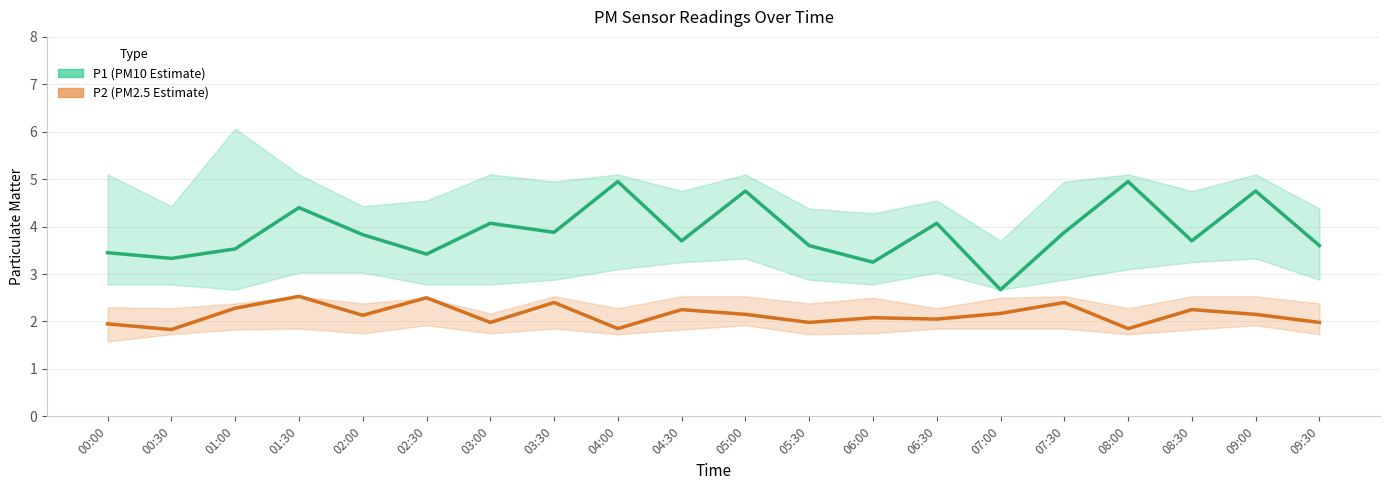

What is the maximum value shown in the chart?

5.0